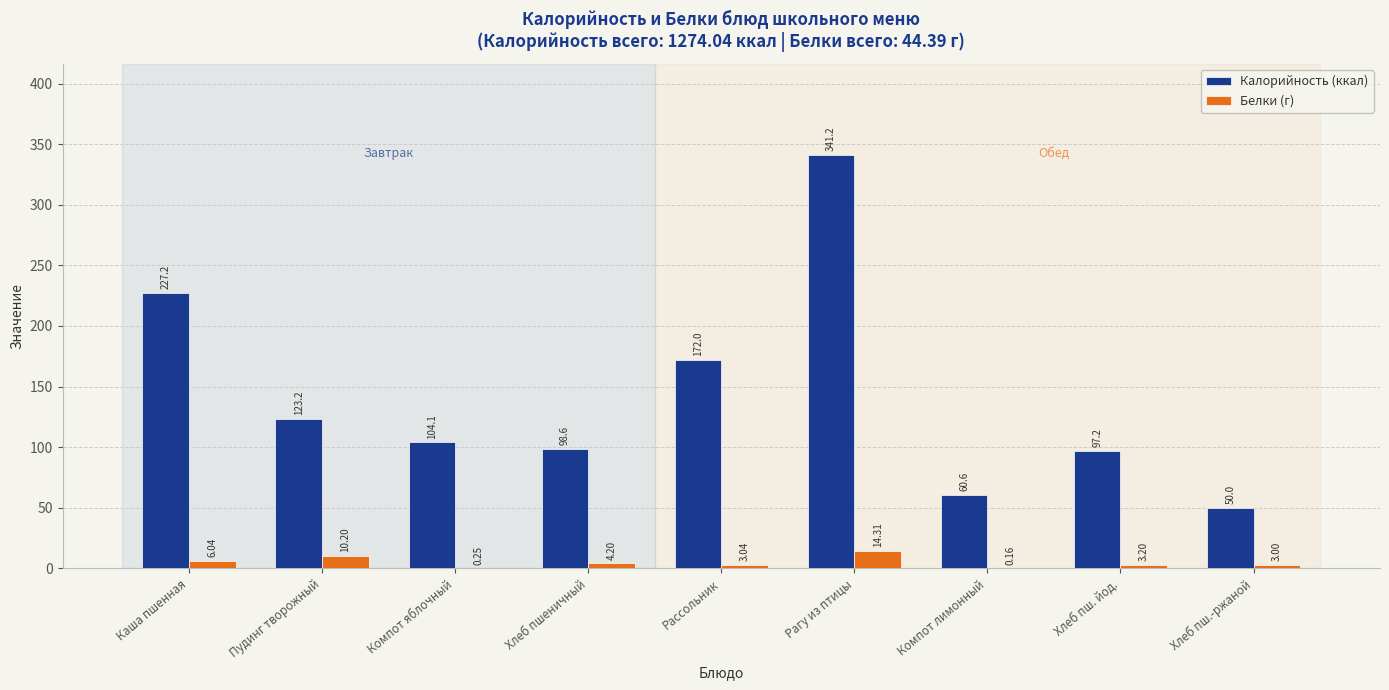

At which category does the chart reach its peak across all series?

Рагу из птицы